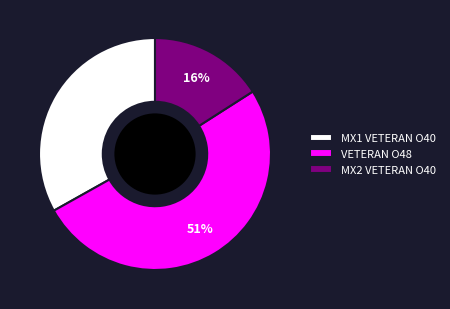

To the nearest percent, what is the difference between the largest and smallest slice percentages?

35%